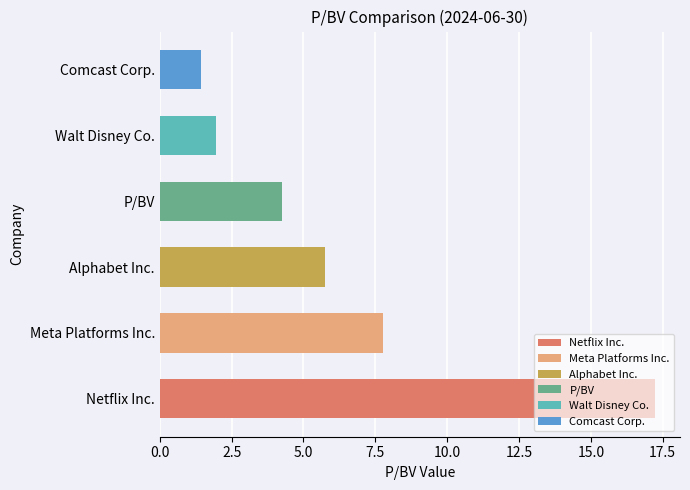

What is the sum of the values at Comcast Corp. and Alphabet Inc.?

7.2